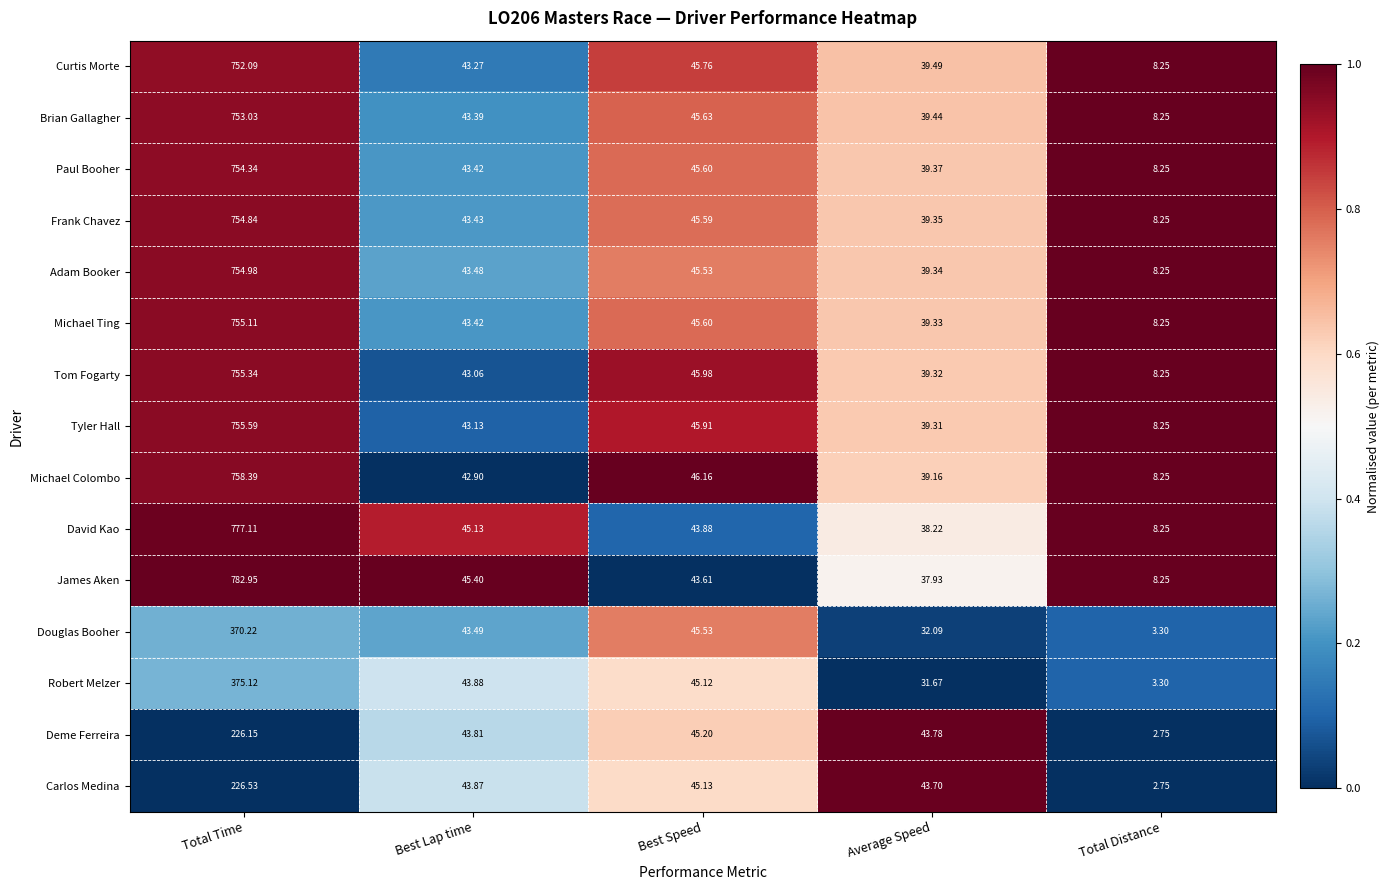

Which series has the largest total across all categories?

James Aken